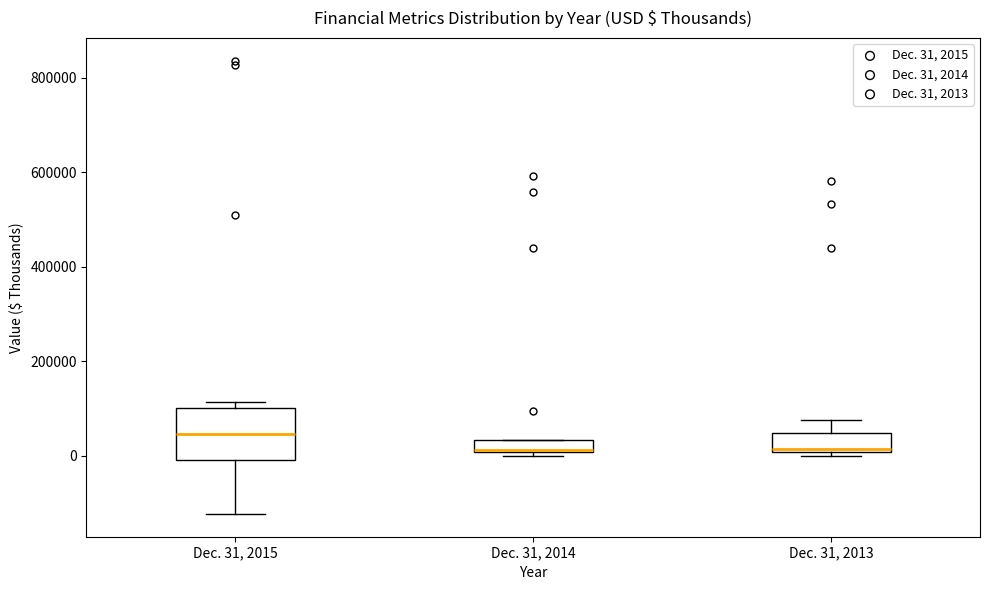

Which box is the tallest, from its lower edge to its upper edge?

Dec. 31, 2015